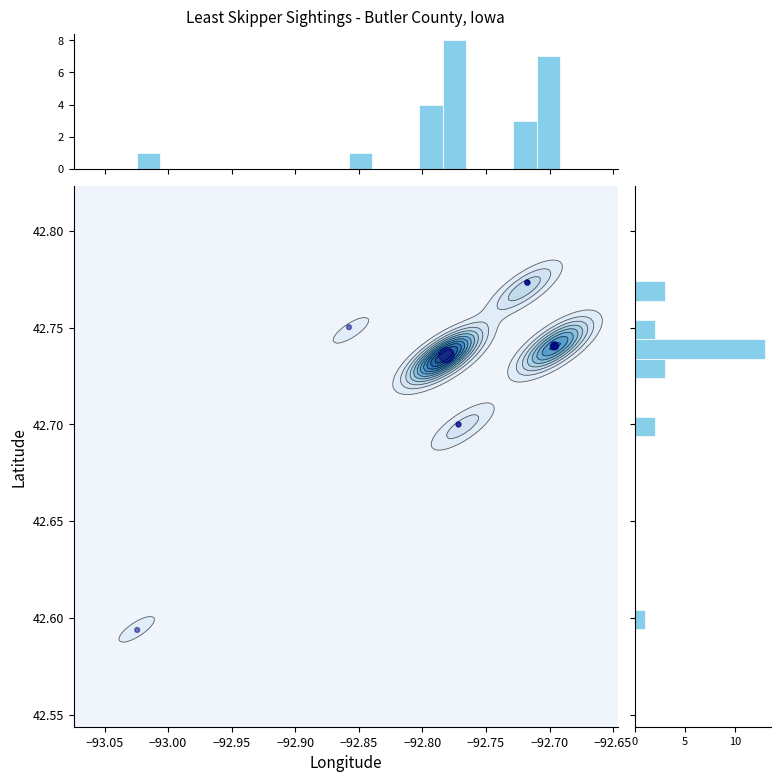

True or false: the data shows 76.6 at −92.70.

False